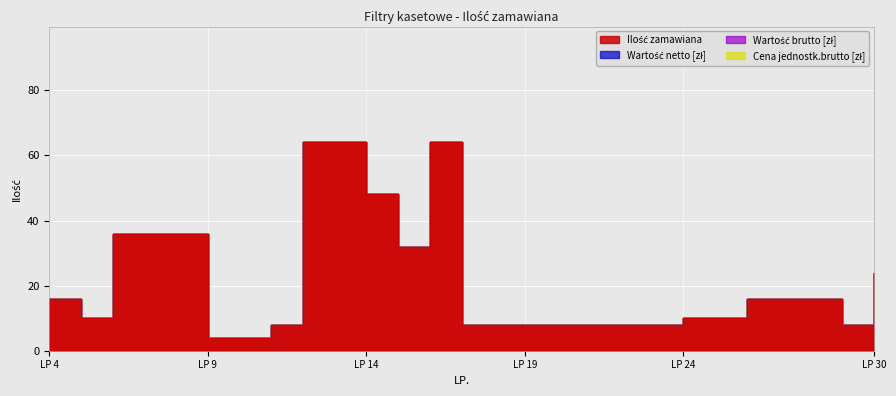

What is the difference between the maximum and minimum values in the Ilość zamawiana series?

60